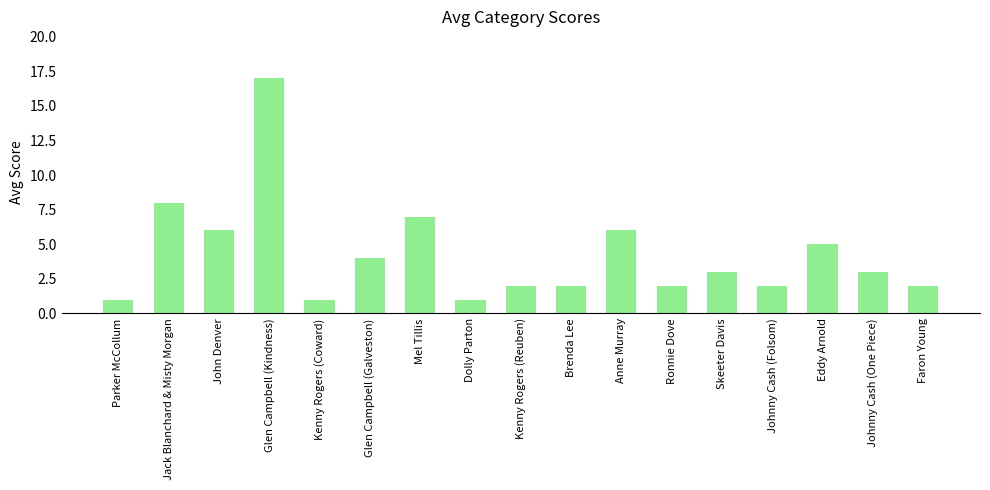

Which has a higher value, Kenny Rogers (Coward) or Johnny Cash (Folsom)?

Johnny Cash (Folsom)